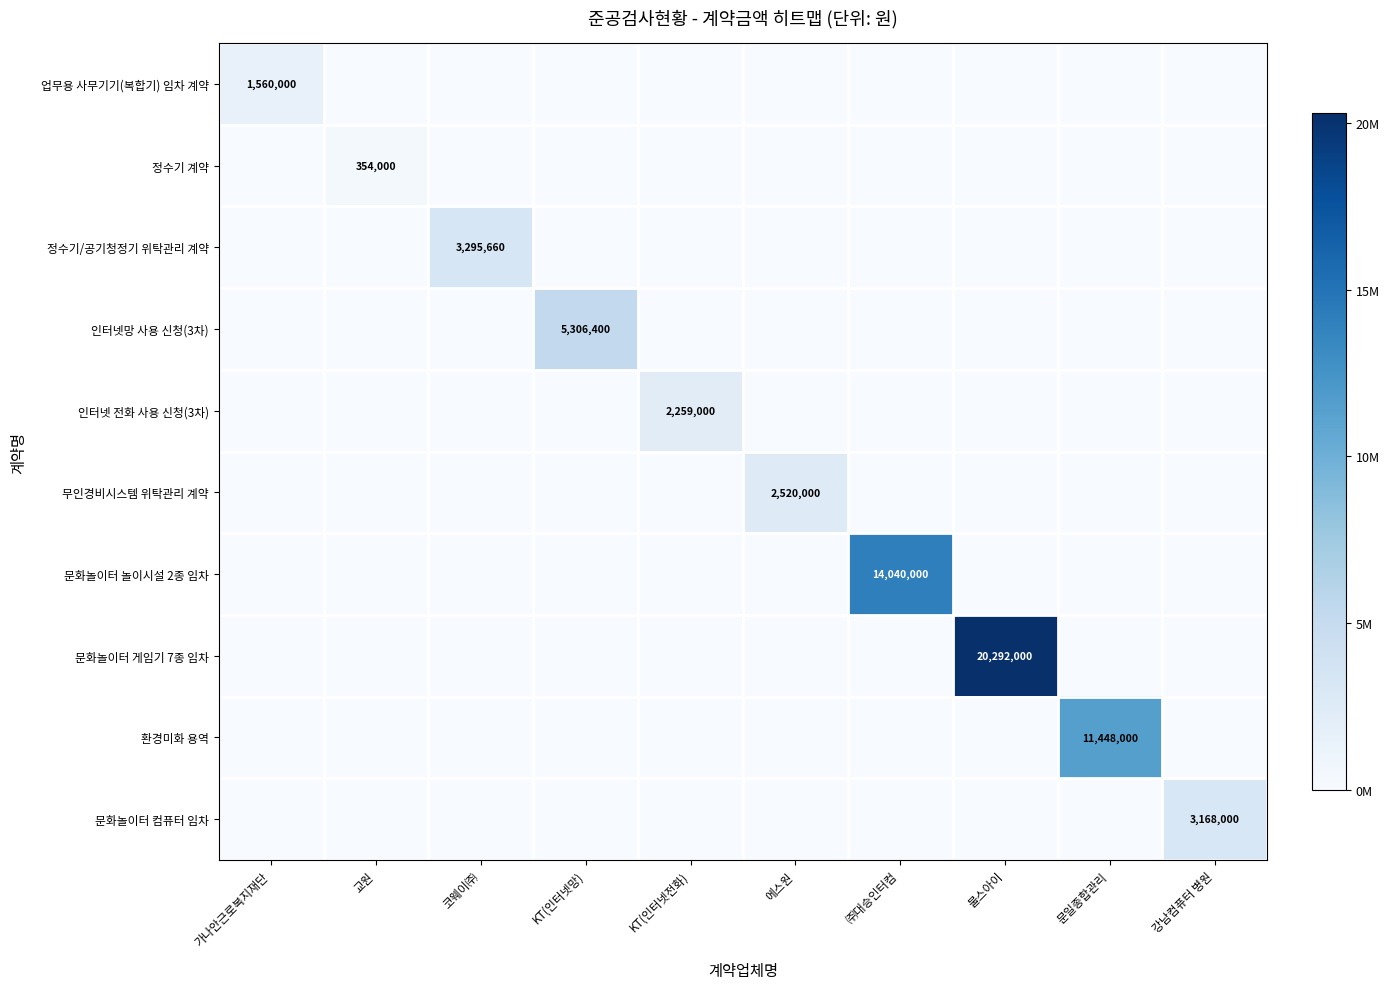

What is the greatest value displayed?

20292000